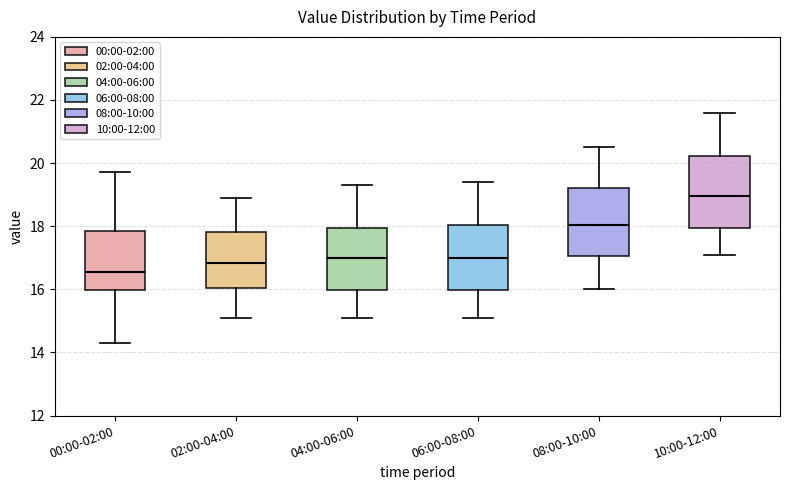

Reading left to right, read every box against the y-axis: the position of its median line, the range the box covers, and the ends of its whiskers. The values are not printed on the chart, so give them approximately, as read against the axis.

00:00-02:00: median 16.6, box 16.0 to 17.8, whiskers 14.4 to 19.8
02:00-04:00: median 16.8, box 16.0 to 17.8, whiskers 15.2 to 19.0
04:00-06:00: median 17.0, box 16.0 to 18.0, whiskers 15.2 to 19.4
06:00-08:00: median 17.0, box 16.0 to 18.0, whiskers 15.2 to 19.4
08:00-10:00: median 18.0, box 17.0 to 19.2, whiskers 16.0 to 20.6
10:00-12:00: median 19.0, box 18.0 to 20.2, whiskers 17.2 to 21.6